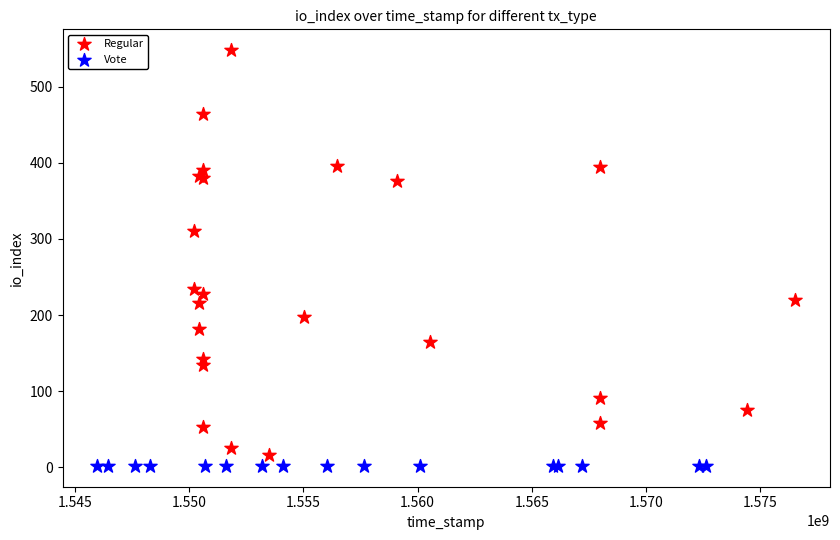

Which series reaches the maximum Y coordinate?

Regular